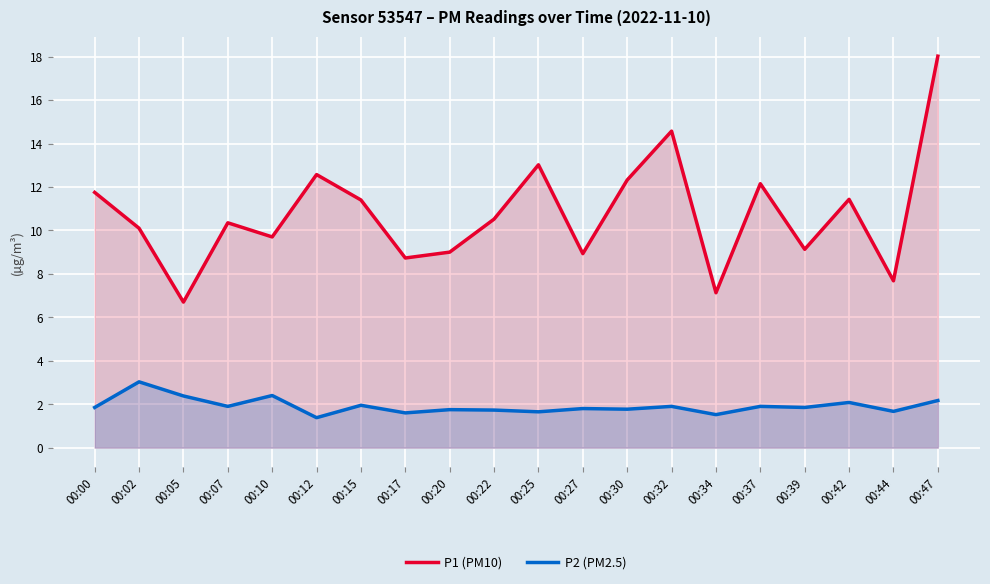

What is the sum of the P1 (PM10) values at 00:07 and 00:39?

19.5